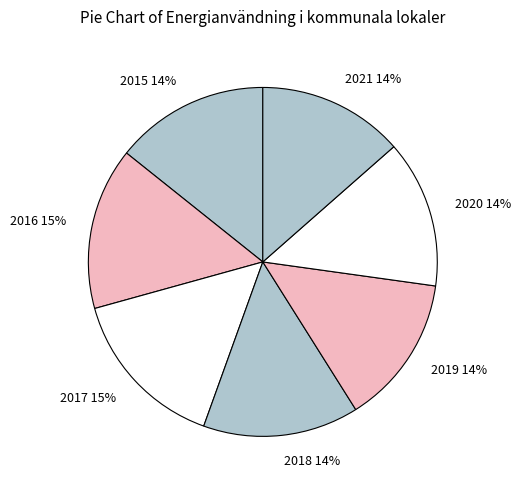

To the nearest percent, what percentage of the pie is 2016?

15%